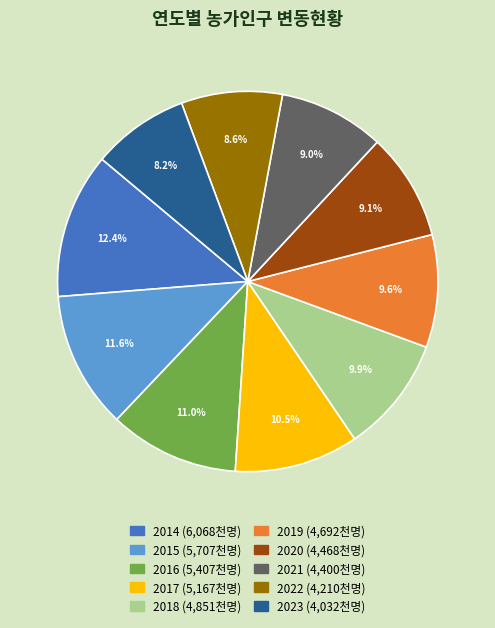

Between 2016 and 2019, which is larger?

2016